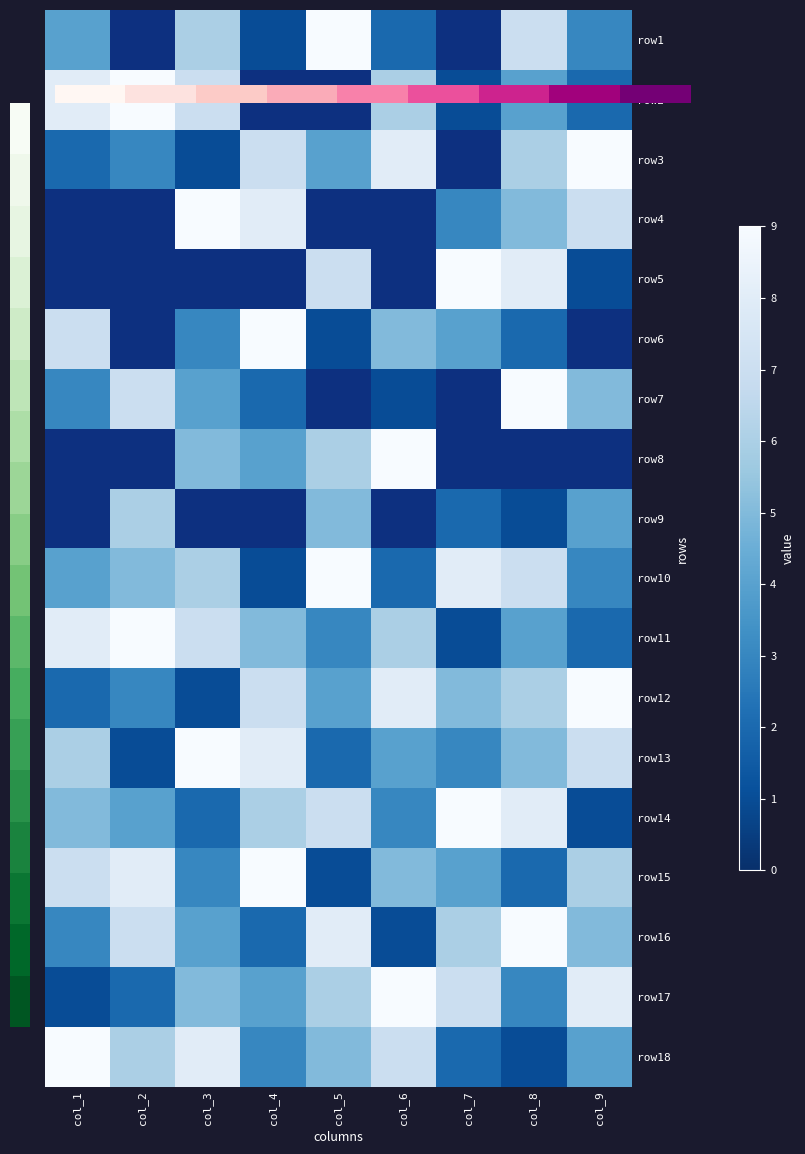

At how many categories does at least one series exceed 6?

9